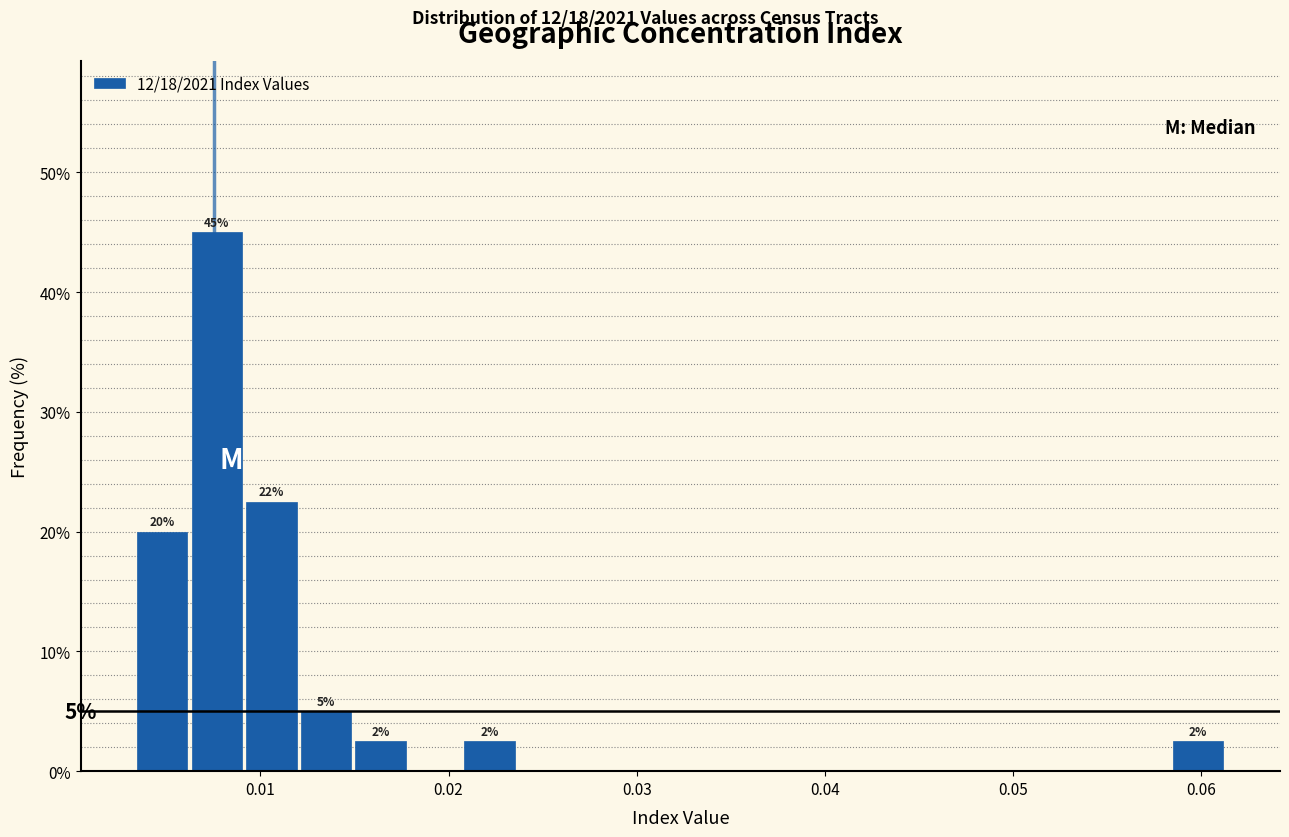

Around what value on the x-axis is the tallest bar? Give the approximate position of its centre, as read against the axis.

0.008